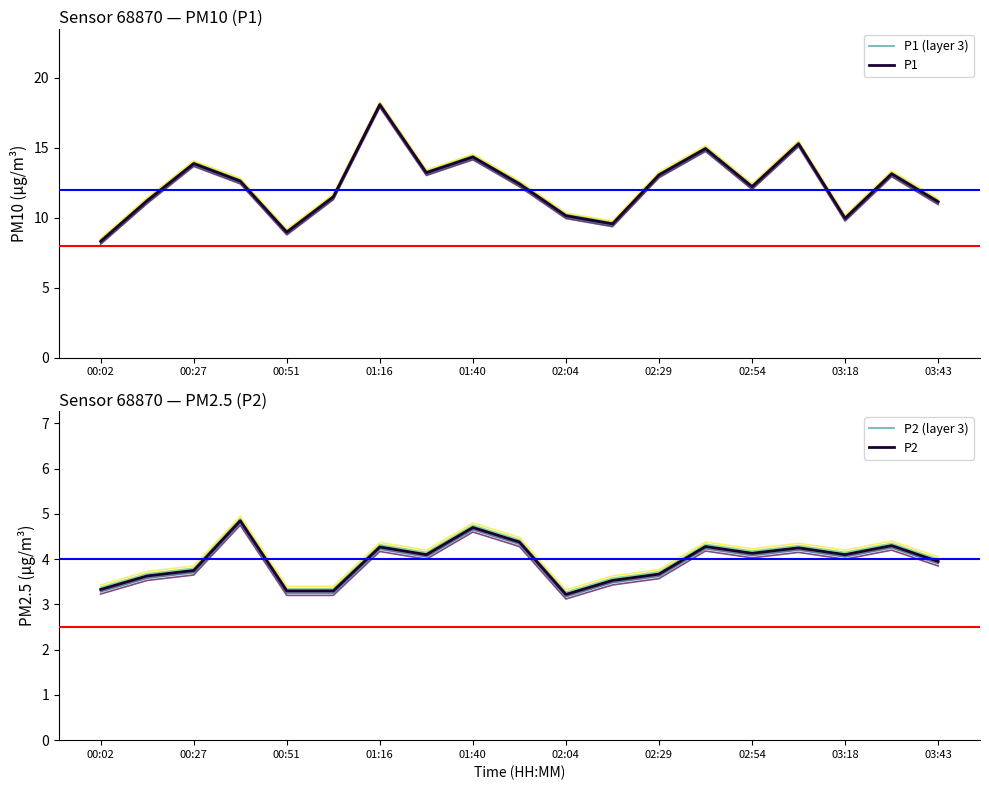

Is it true that P1 (layer 3) equals 15.3 at 15?

True